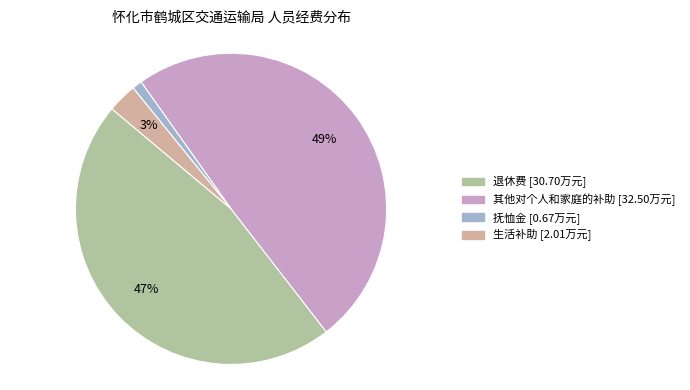

Rank the categories by value from highest to lowest.

其他对个人和家庭的补助, 退休费, 生活补助, 抚恤金